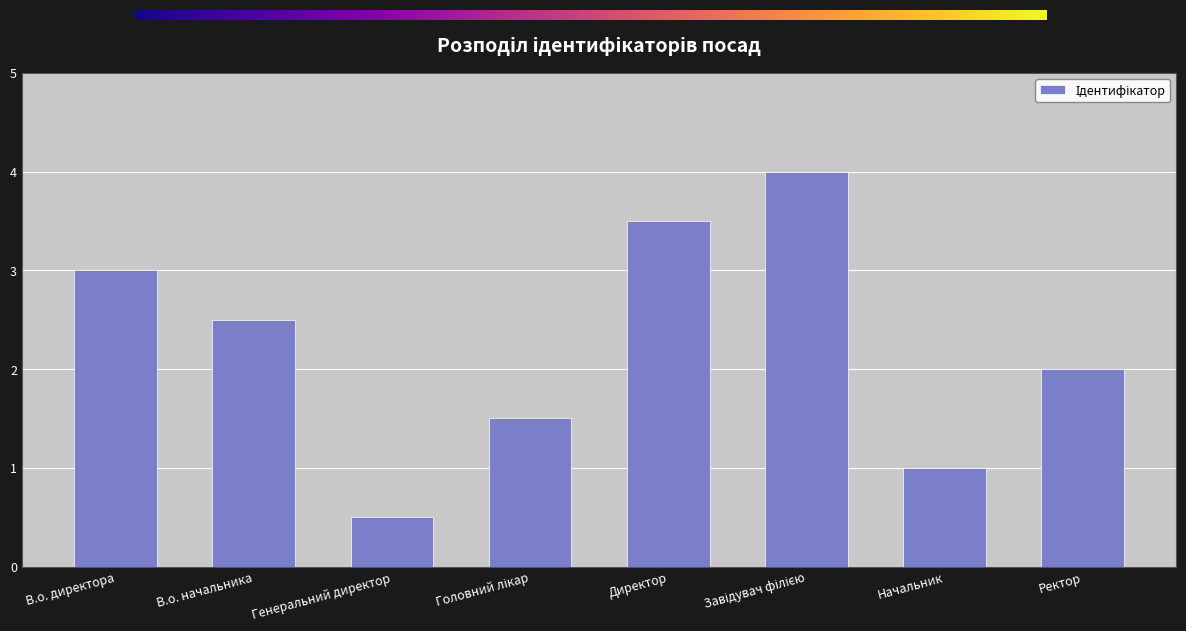

What is the value of the 5th bar from the left?

7